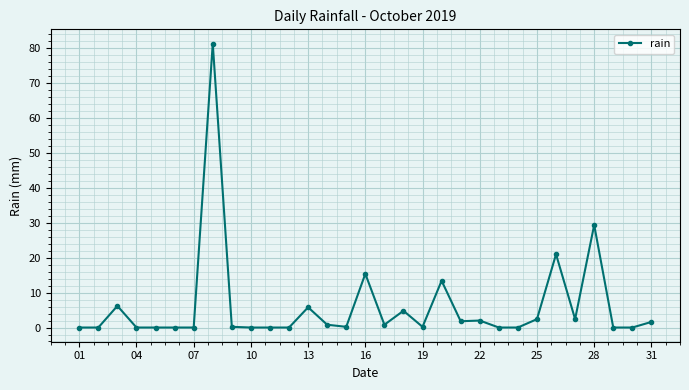

What is the difference between the maximum and second lowest values?

81.4